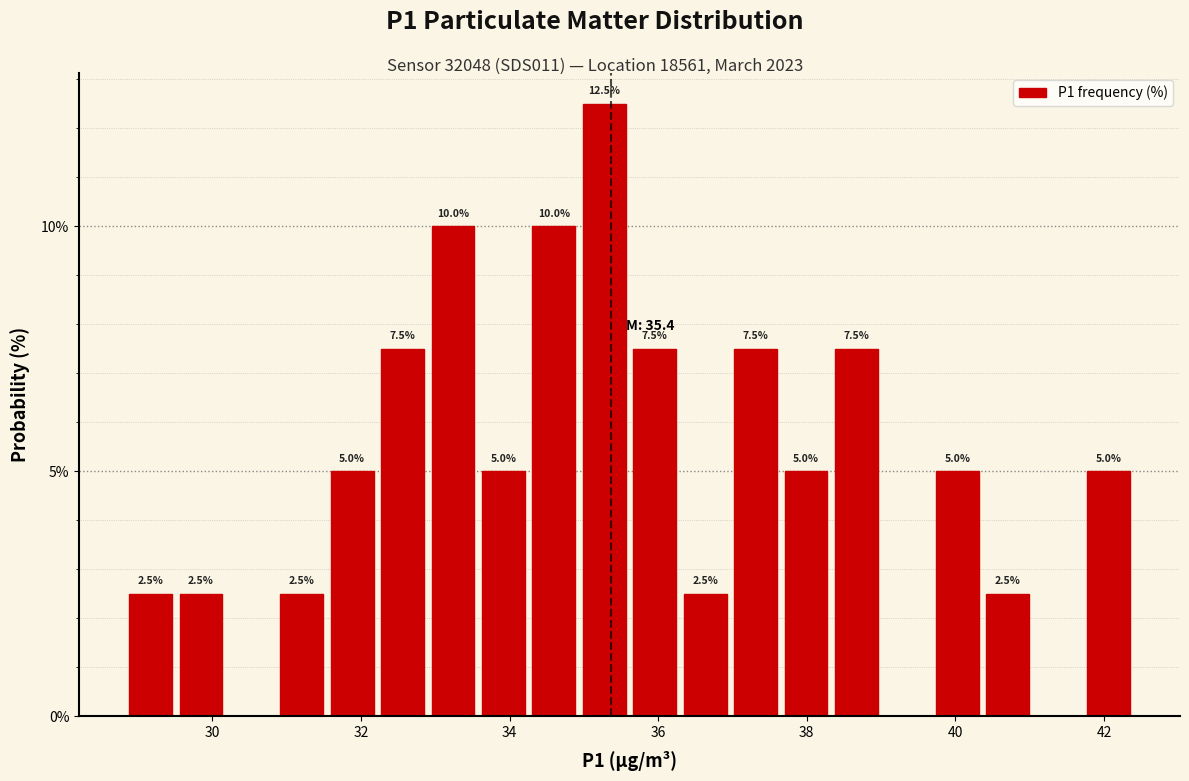

Around what value on the x-axis is the tallest bar? Give the approximate position of its centre, as read against the axis.

35.2